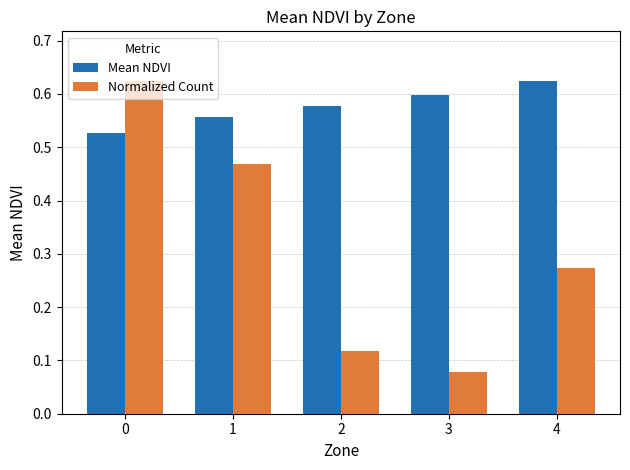

Rank the series at 2 from highest to lowest value.

Mean NDVI, Normalized Count